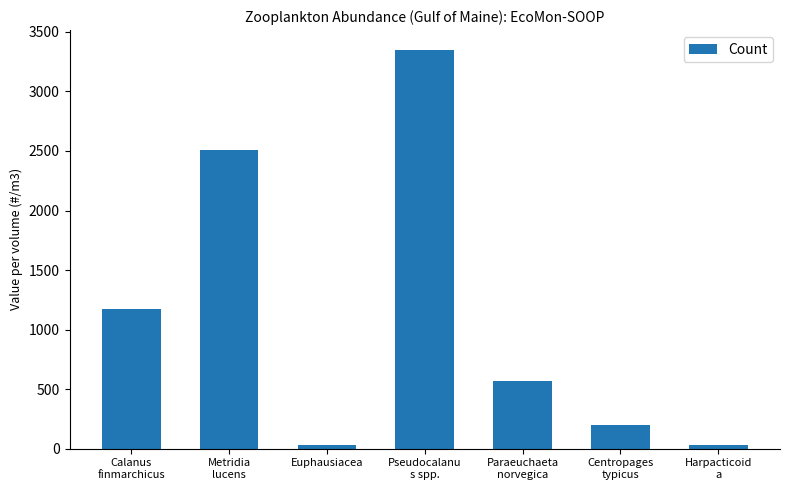

Between Pseudocalanu
s spp. and Metridia
lucens, which is larger?

Pseudocalanu
s spp.